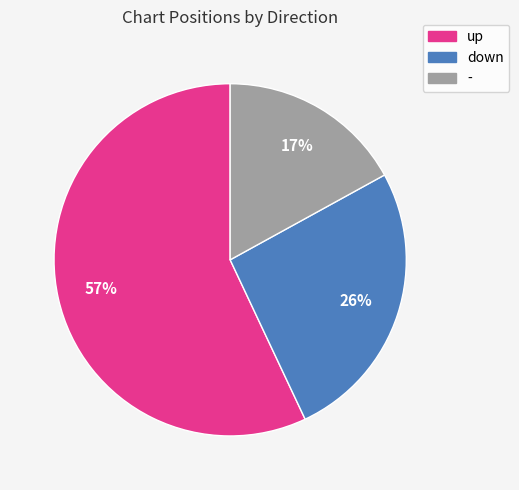

Is the sum of - and up greater than half?

Yes